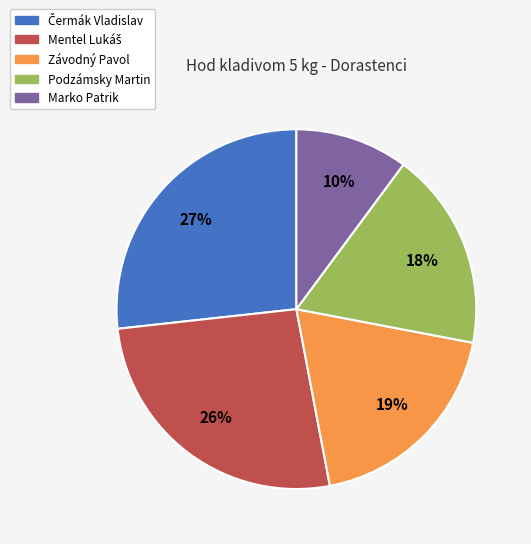

Does Marko Patrik account for over 50% of the chart?

No